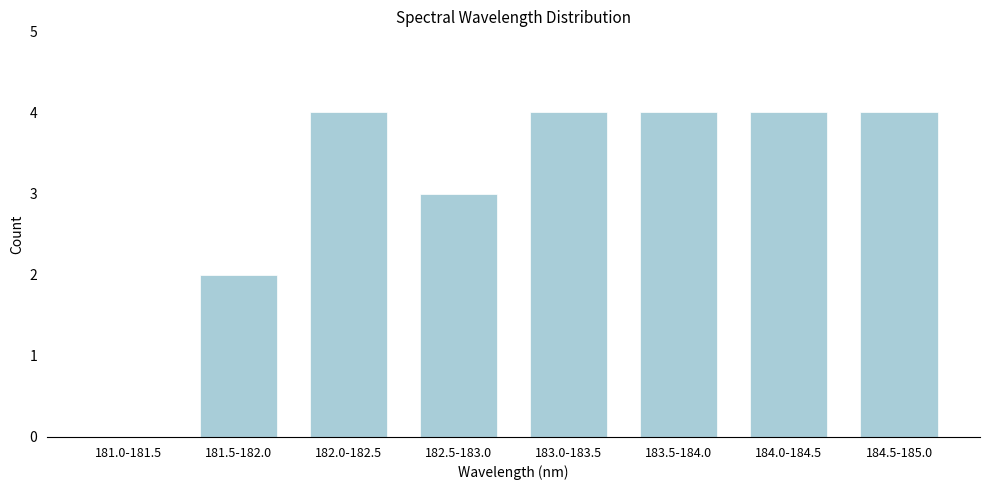

Reading left to right, transcribe all the data shown in this chart.

181.0-181.5=0	181.5-182.0=2	182.0-182.5=4	182.5-183.0=3	183.0-183.5=4	183.5-184.0=4	184.0-184.5=4	184.5-185.0=4